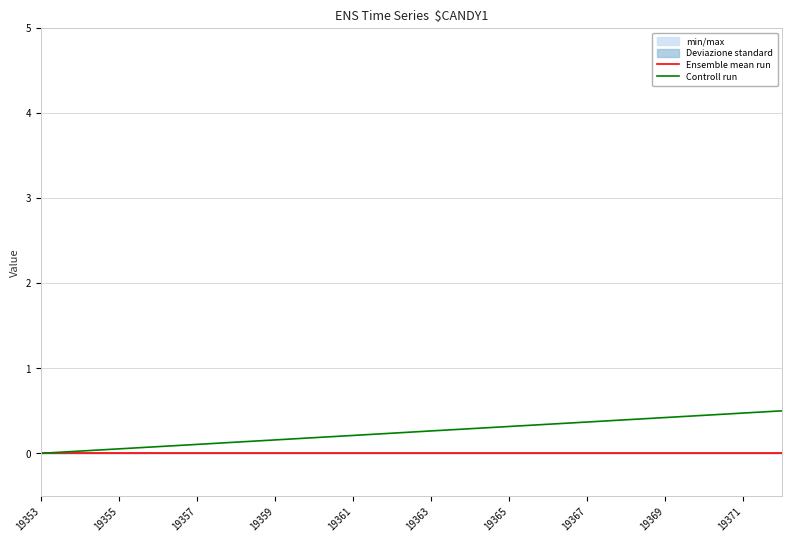

What is the greatest value displayed?

0.5